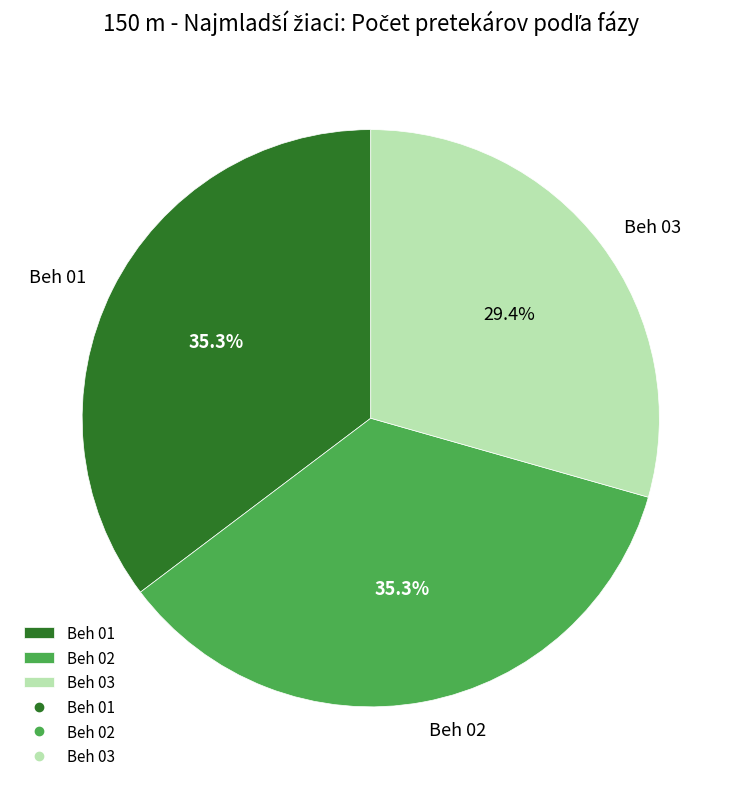

Which category has the smallest portion of the pie?

Beh 03